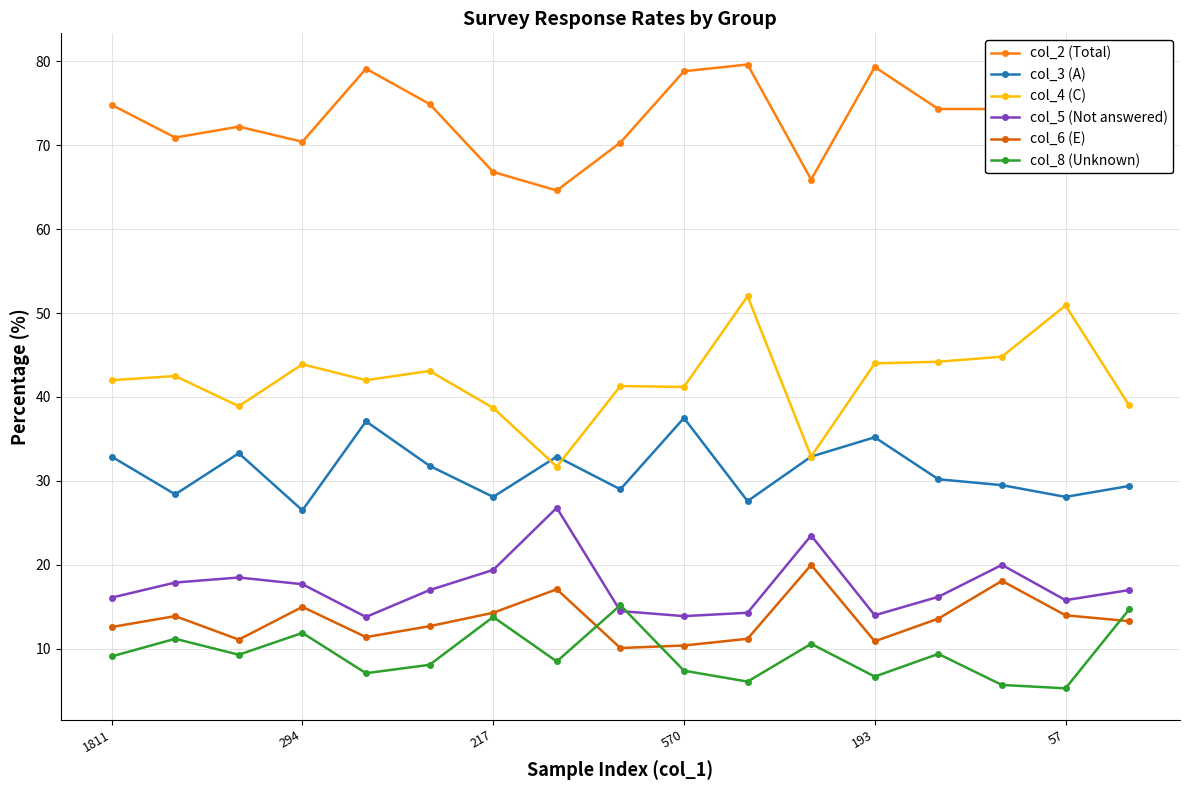

How many lines are shown in the chart?

6